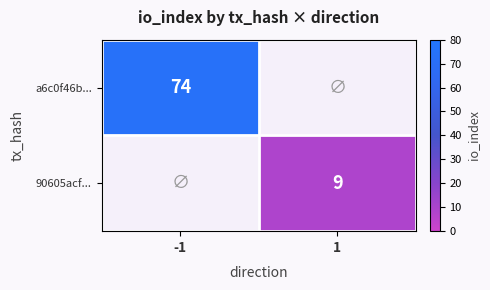

True or false: a6c0f46b... has a value of 25.2 at -1.

False